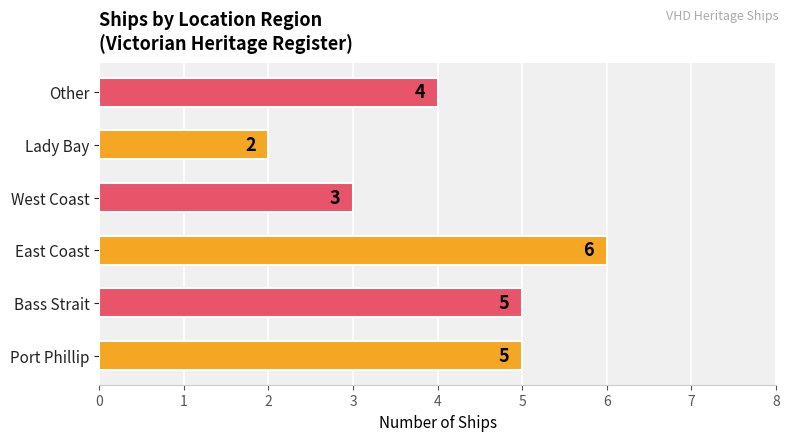

What is the difference between the second highest and second lowest values?

2